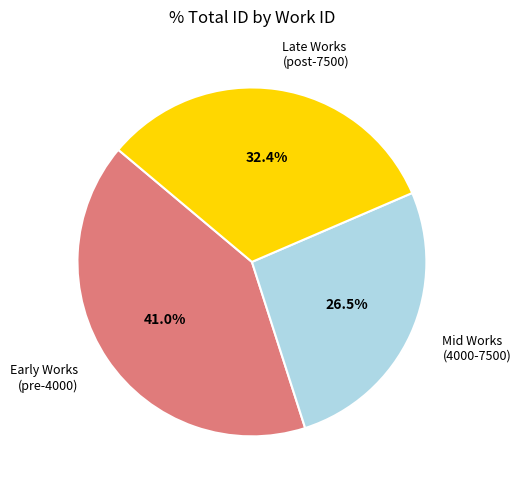

How many slices are in this pie chart?

3